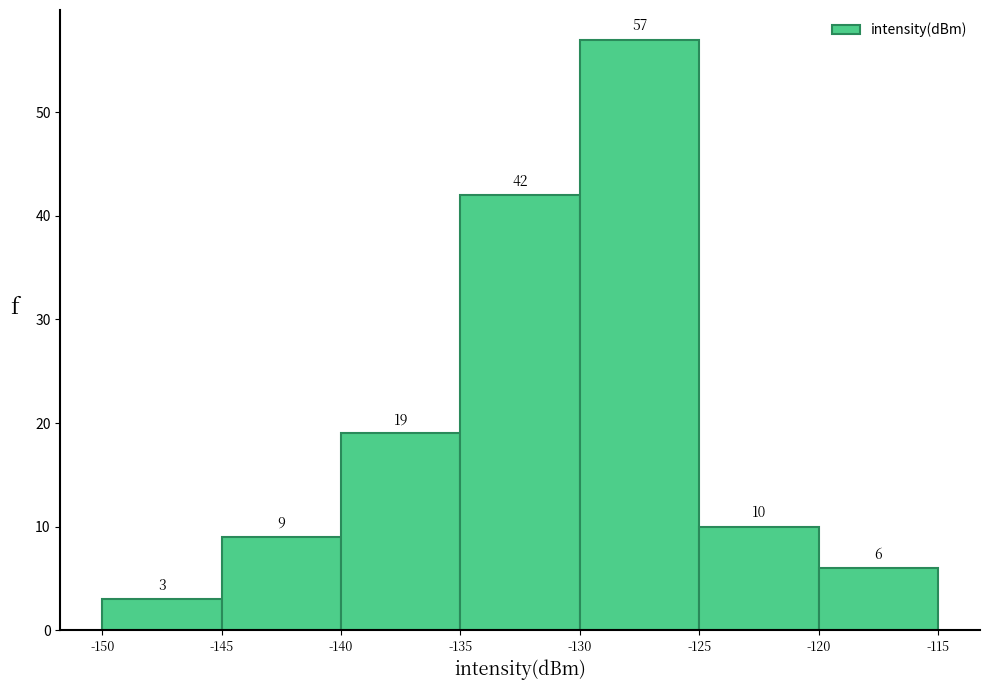

Reading left to right, transcribe this chart: for each bar, give the range it covers on the x-axis and its height.

-150 to -145: 3
-145 to -140: 9
-140 to -135: 19
-135 to -130: 42
-130 to -125: 57
-125 to -120: 10
-120 to -115: 6